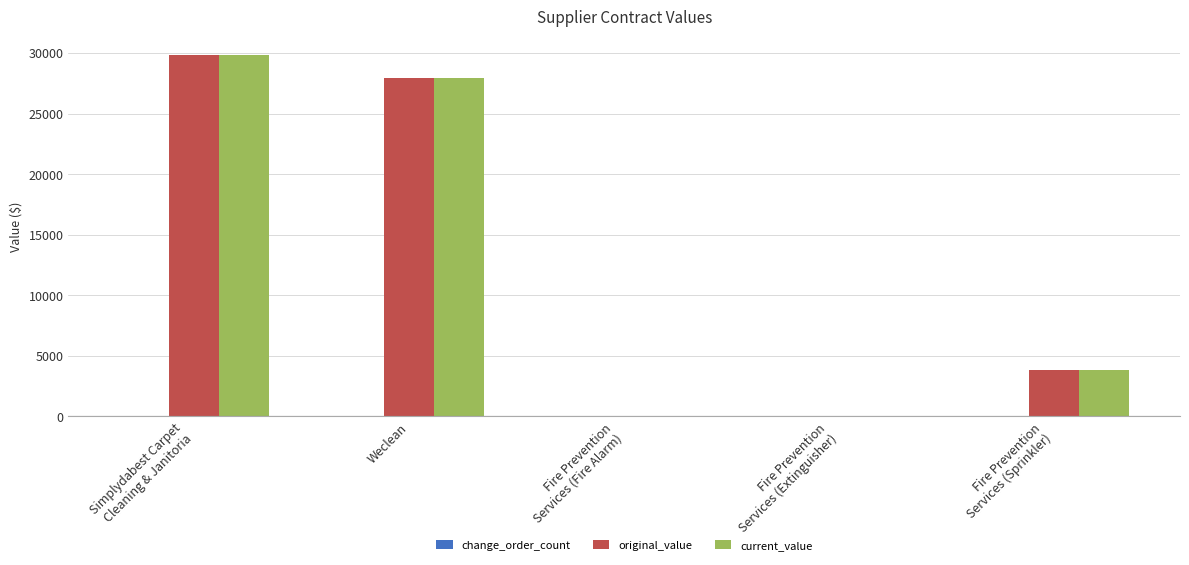

Read the current_value value at Fire Prevention
Services (Sprinkler).

3832.5